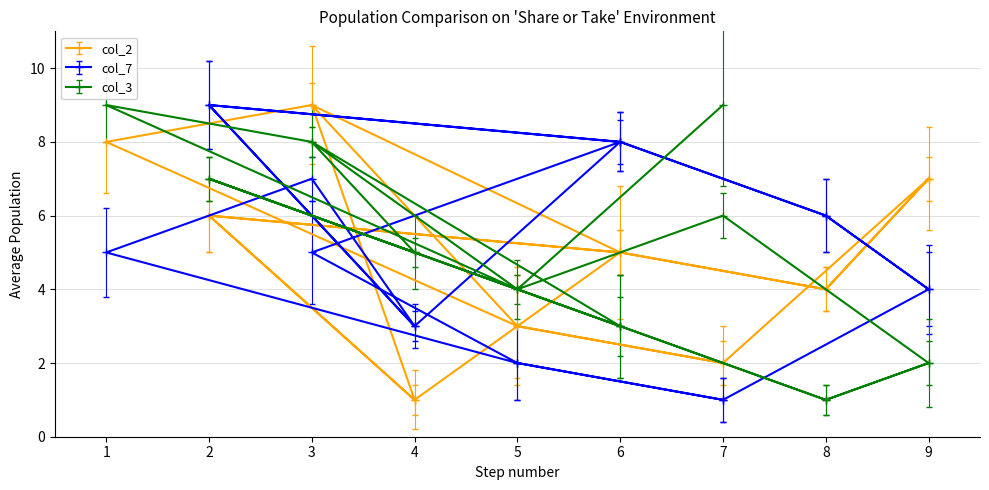

At which category is the sum across all series the highest?

3